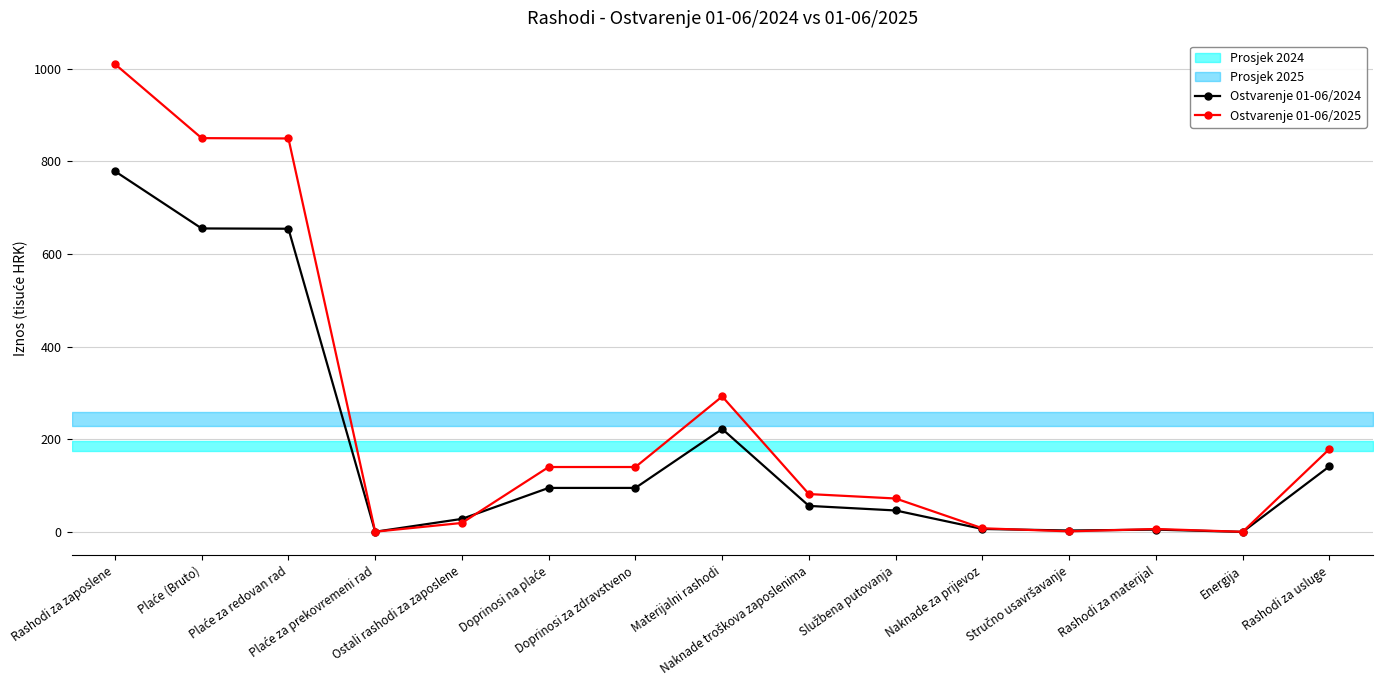

What is the difference between the second highest and minimum values in the Ostvarenje 01-06/2025 series?

849.4